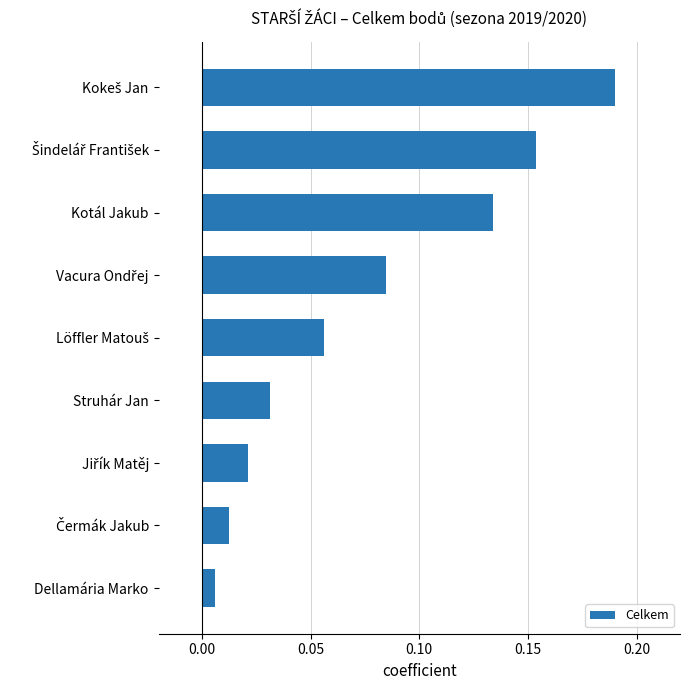

What is the sum of all values?

0.7